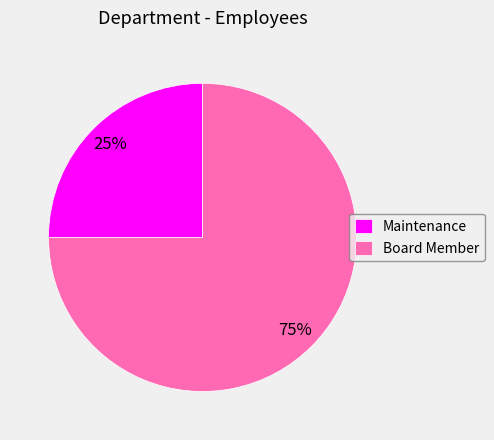

Which has a higher value, Board Member or Maintenance?

Board Member